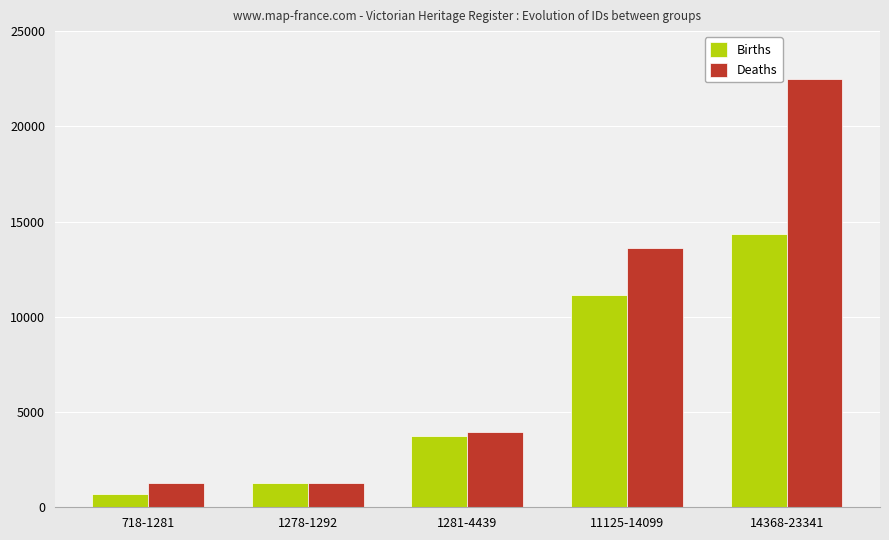

At how many categories does at least one series exceed 10260?

2